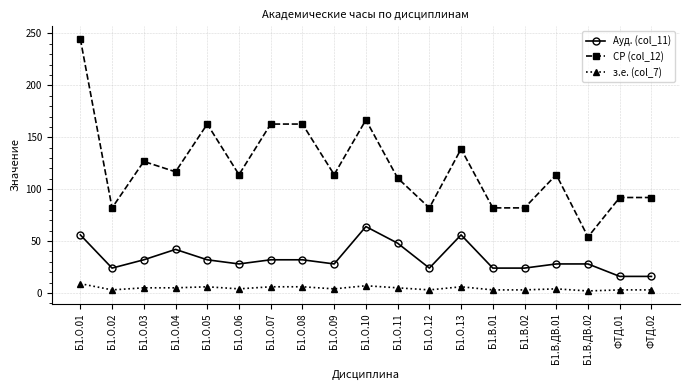

What is the maximum value shown in the chart?

244.8